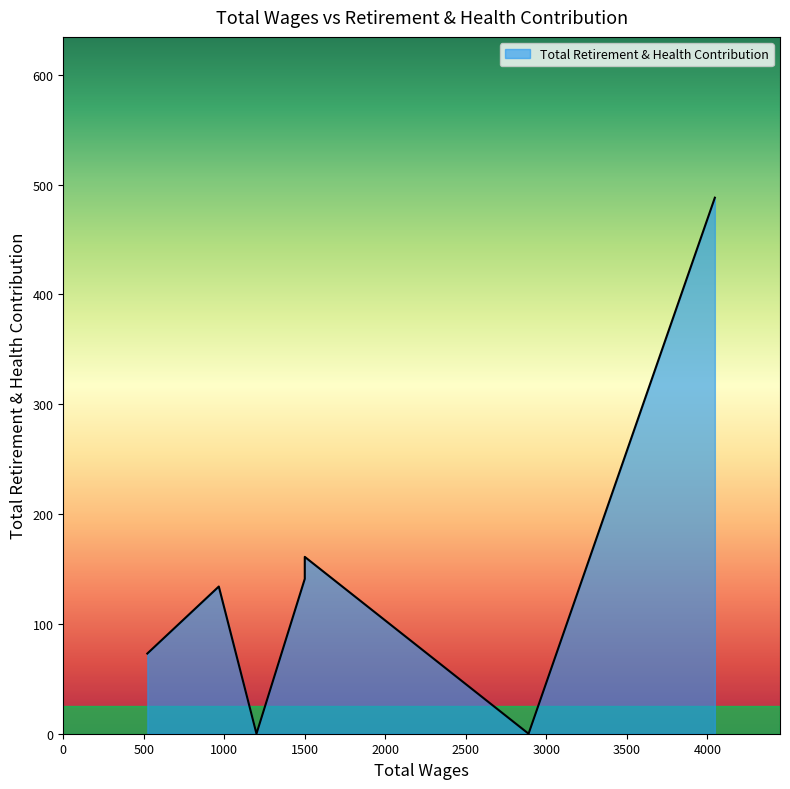

Reading left to right, what are all the values shown in this chart?

4047.0=488	2890.0=0	1500.0=161	1500.0=141	1200.0=0	966.0=134	522.0=73